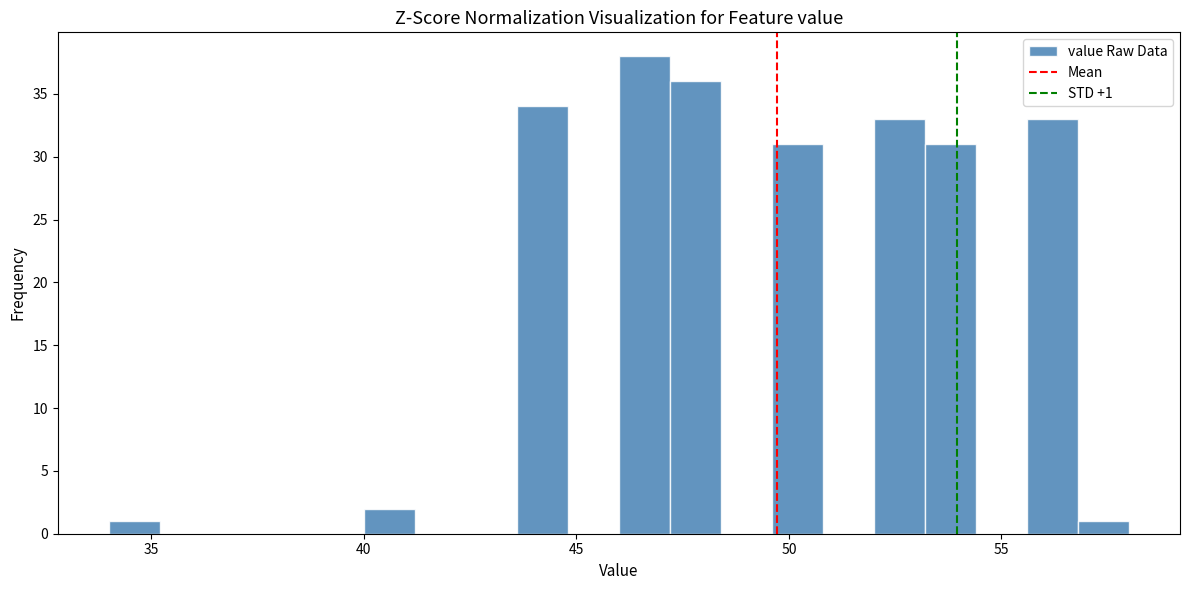

Around what value on the x-axis is the tallest bar? Give the approximate position of its centre, as read against the axis.

46.5